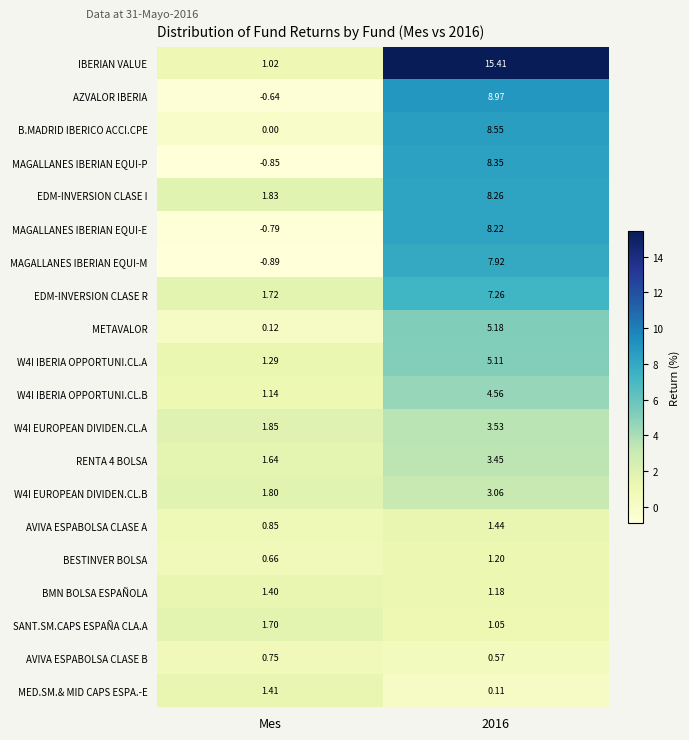

Count the number of categories in the chart.

2